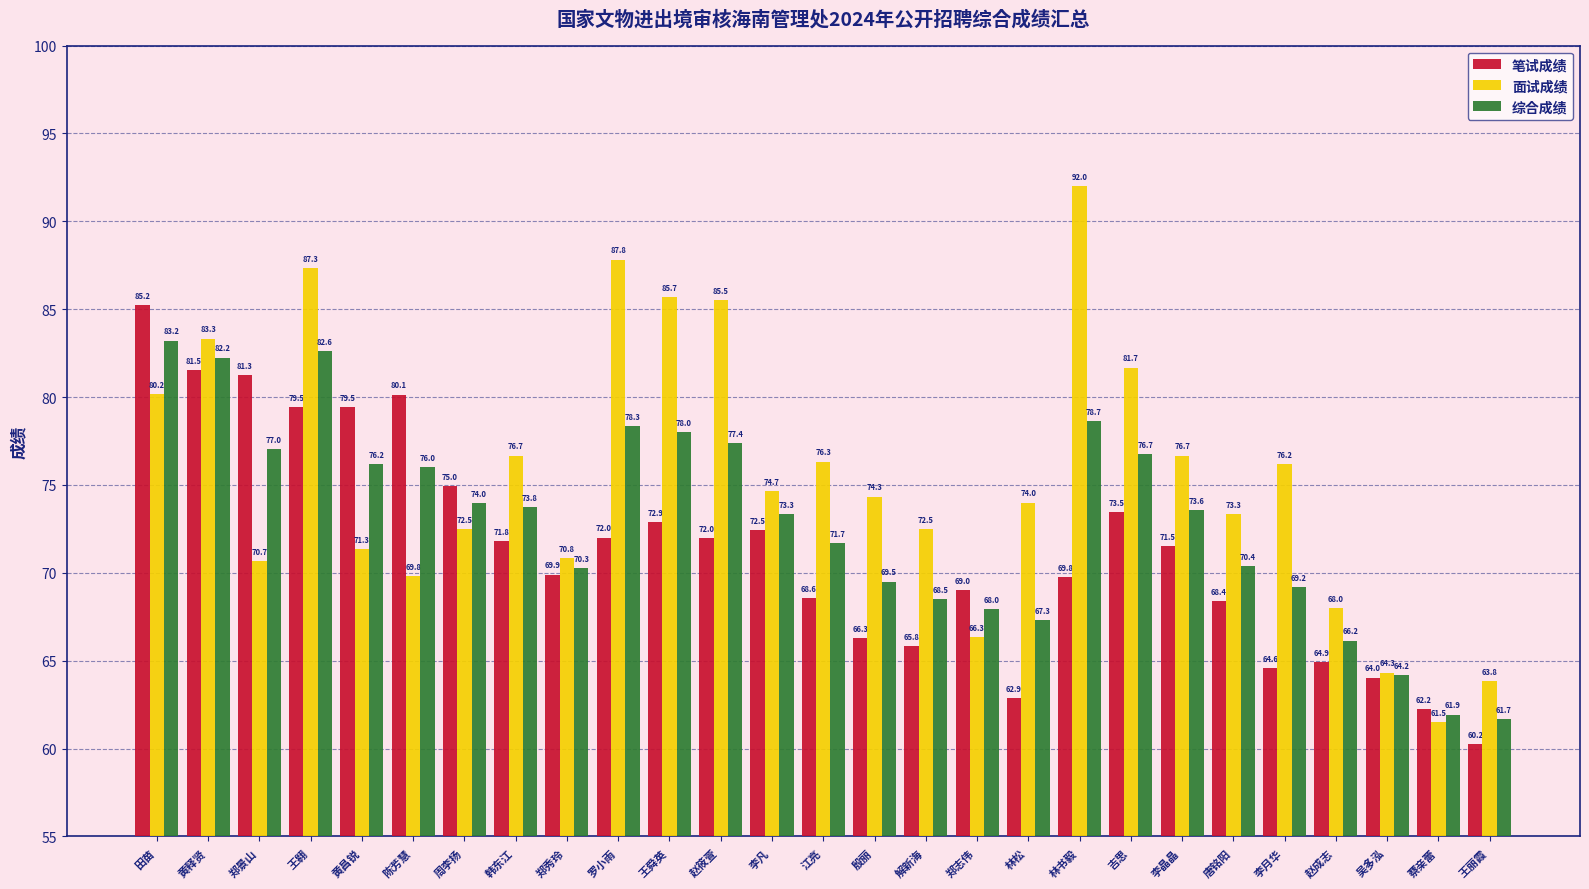

How many categories are shown in the chart?

27